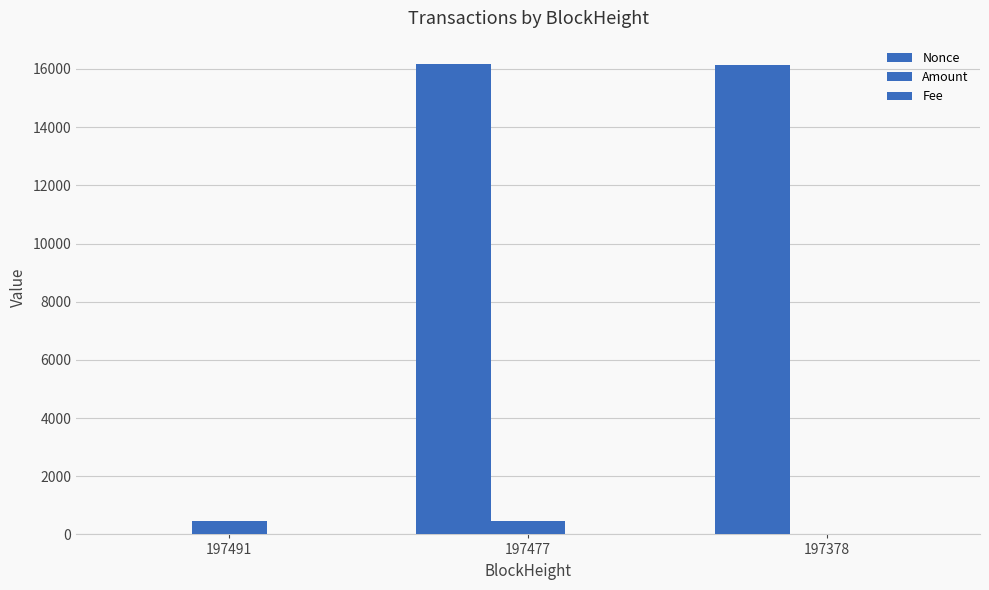

True or false: Fee has a value of 0.0 at 197491.

False